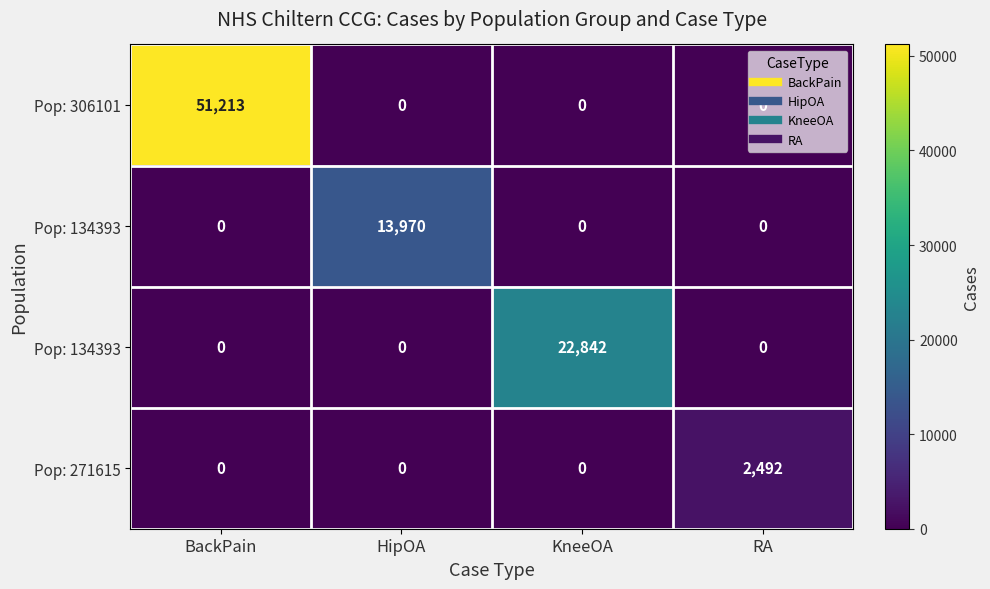

What is the total value across all series at BackPain?

51213